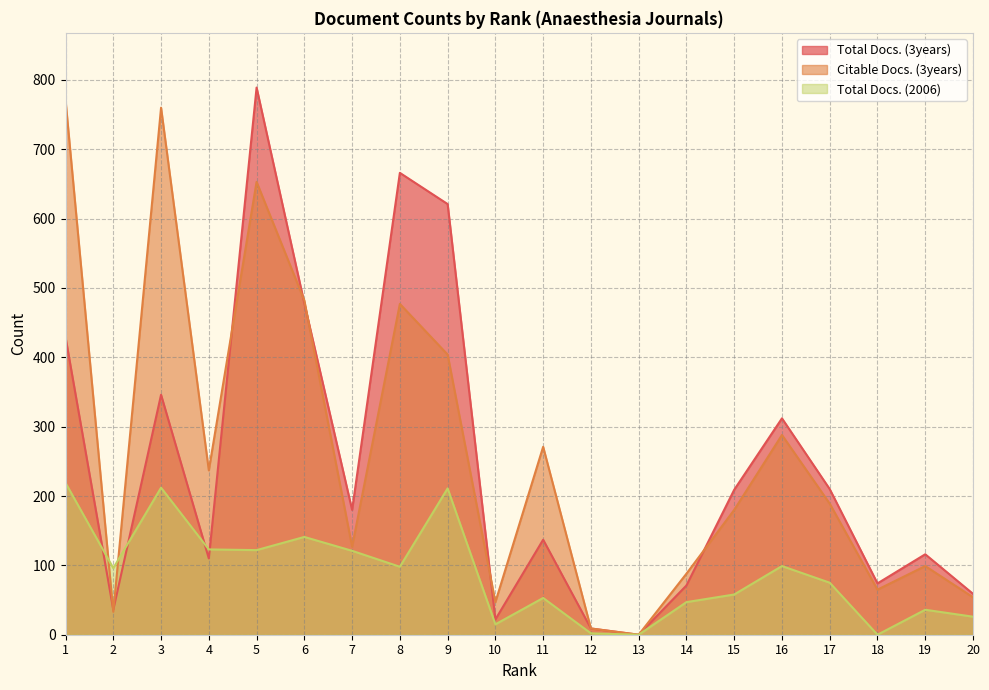

How many values in the Total Docs. (2006) series are below 96?

10